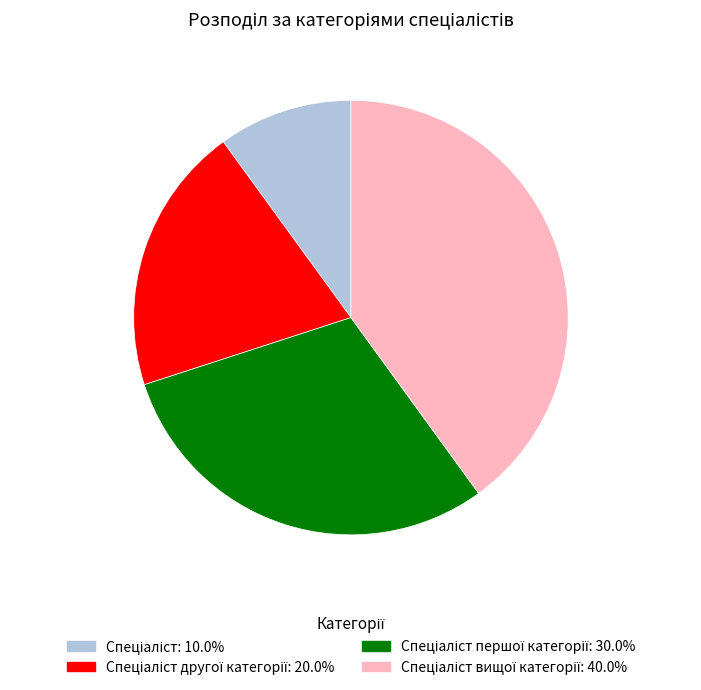

Is there any slice that represents more than half of the pie?

No